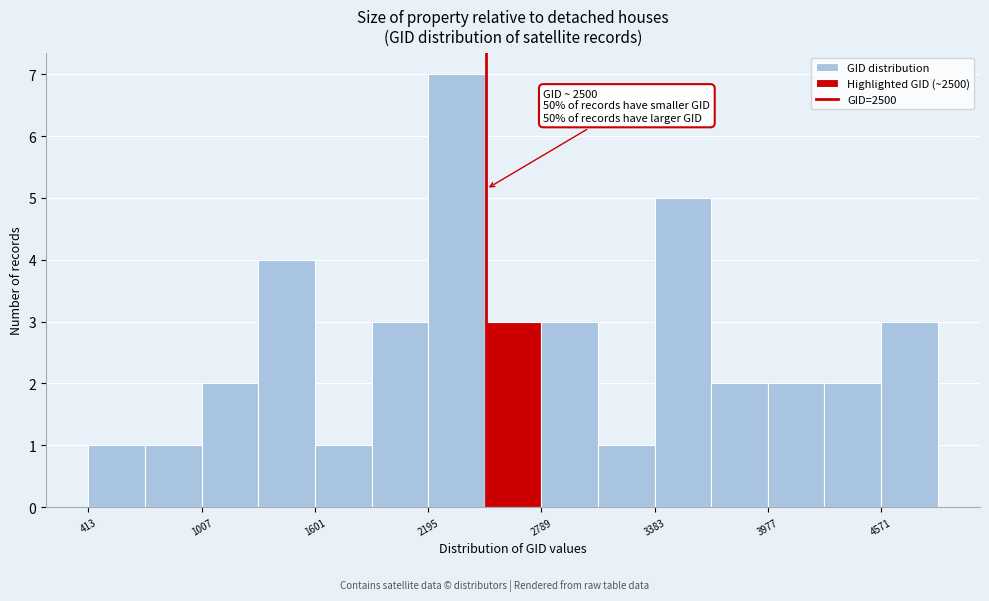

Around what value on the x-axis is the tallest bar? Give the approximate position of its centre, as read against the axis.

2300